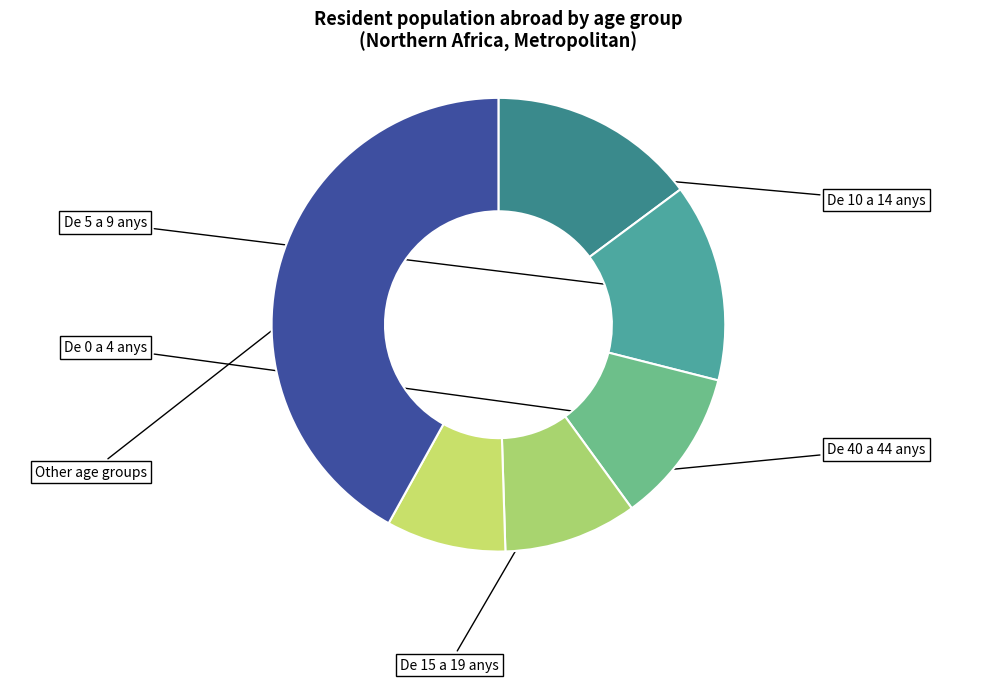

How many segments does this pie chart have?

6